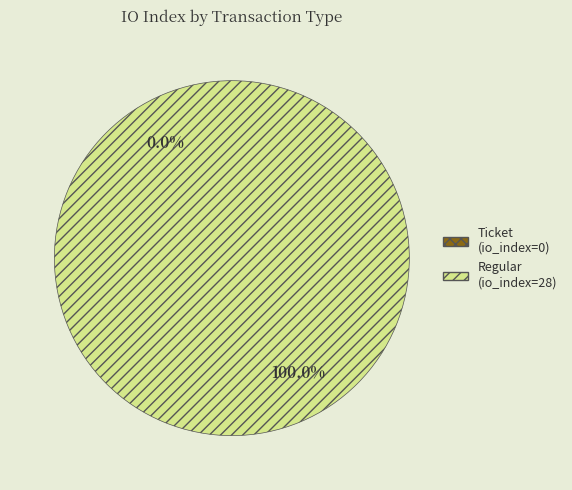

Rank the categories by value from lowest to highest.

tx_type: Ticket (io_index=0), tx_type: Regular (io_index=28)